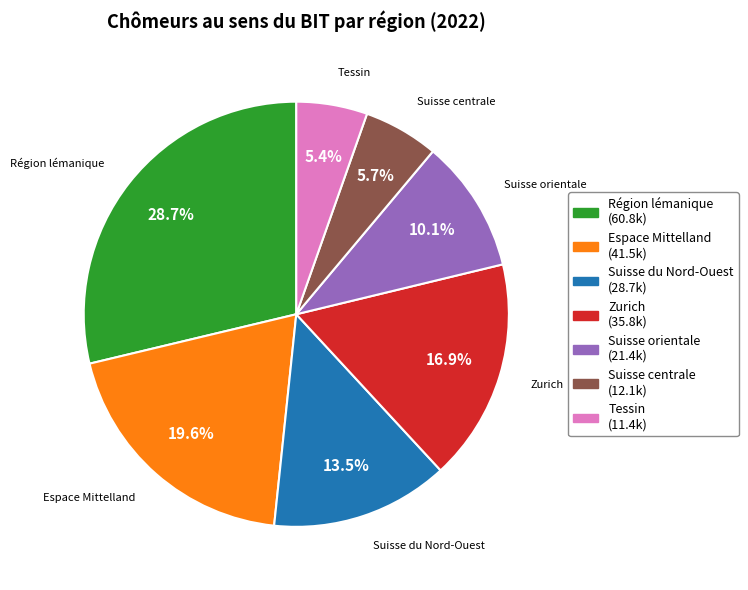

To the nearest percent, what portion does Suisse orientale represent?

10%